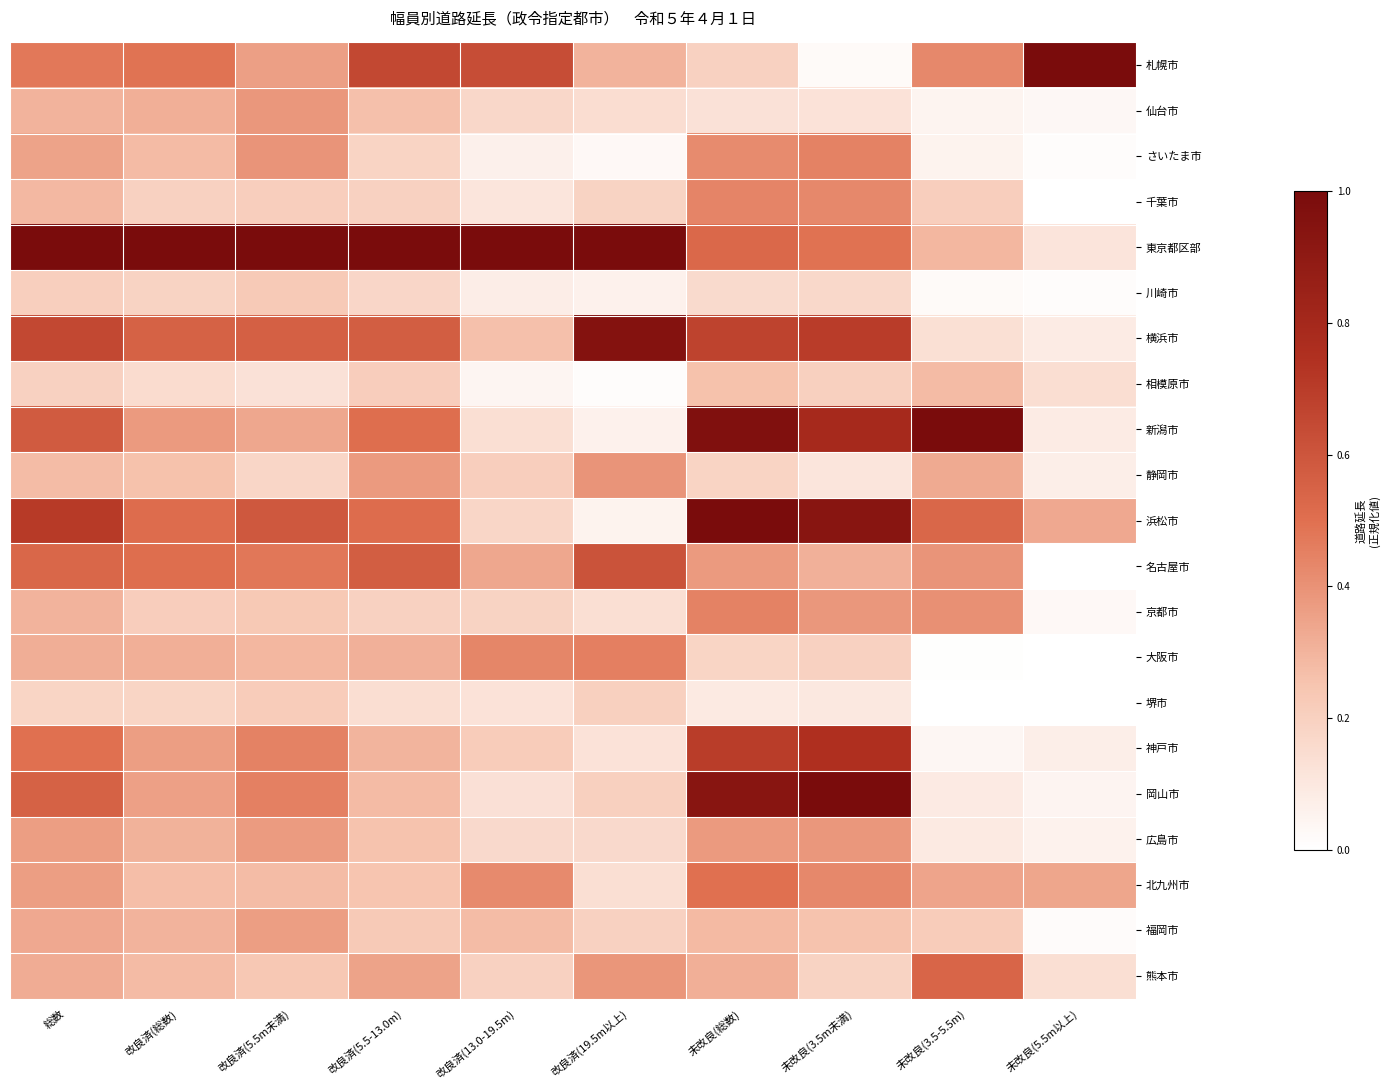

What is the total value across all series at 改良済(5.5-13.0m)?

7.5